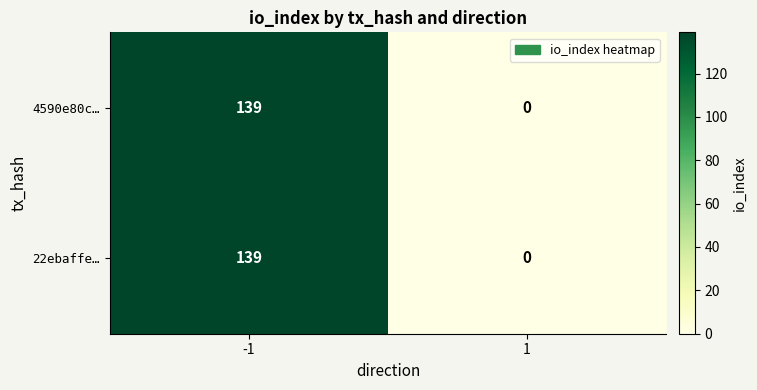

Reading right to left, what are all the values shown in this chart?

4590e80c…: 1=0	-1=139
22ebaffe…: 1=0	-1=139